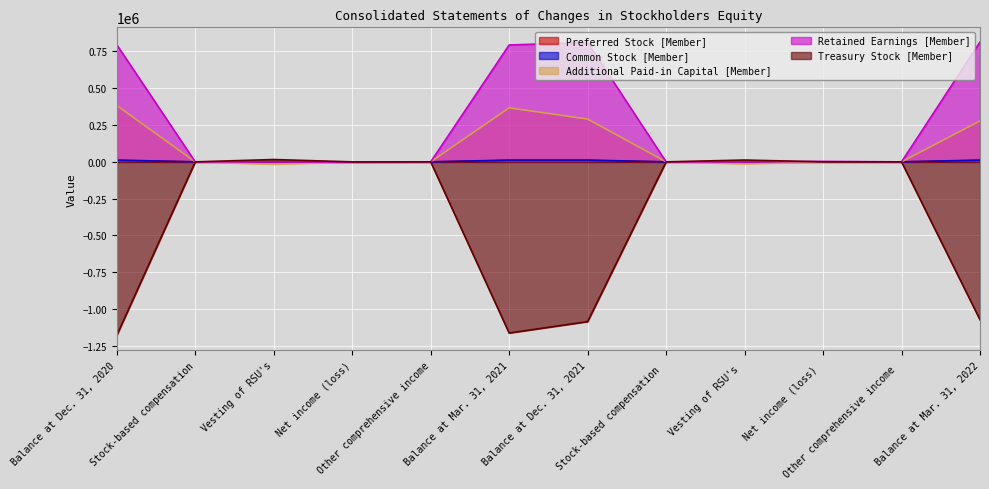

How many lines are shown in the chart?

5